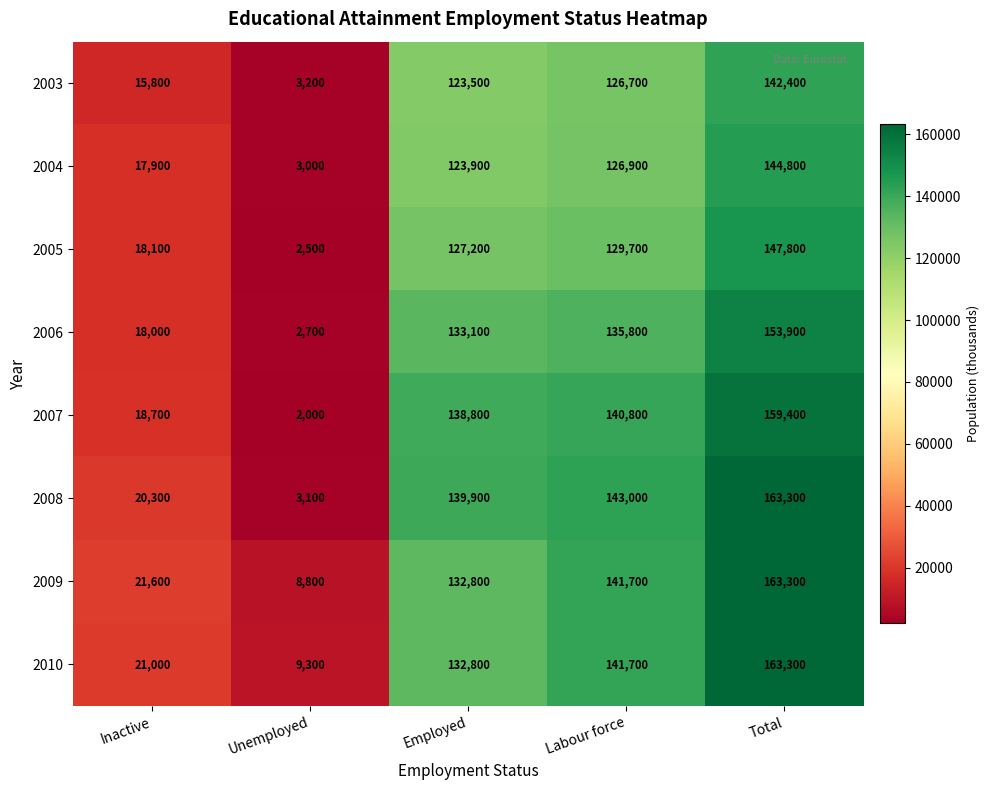

Which series has the largest total across all categories?

2008